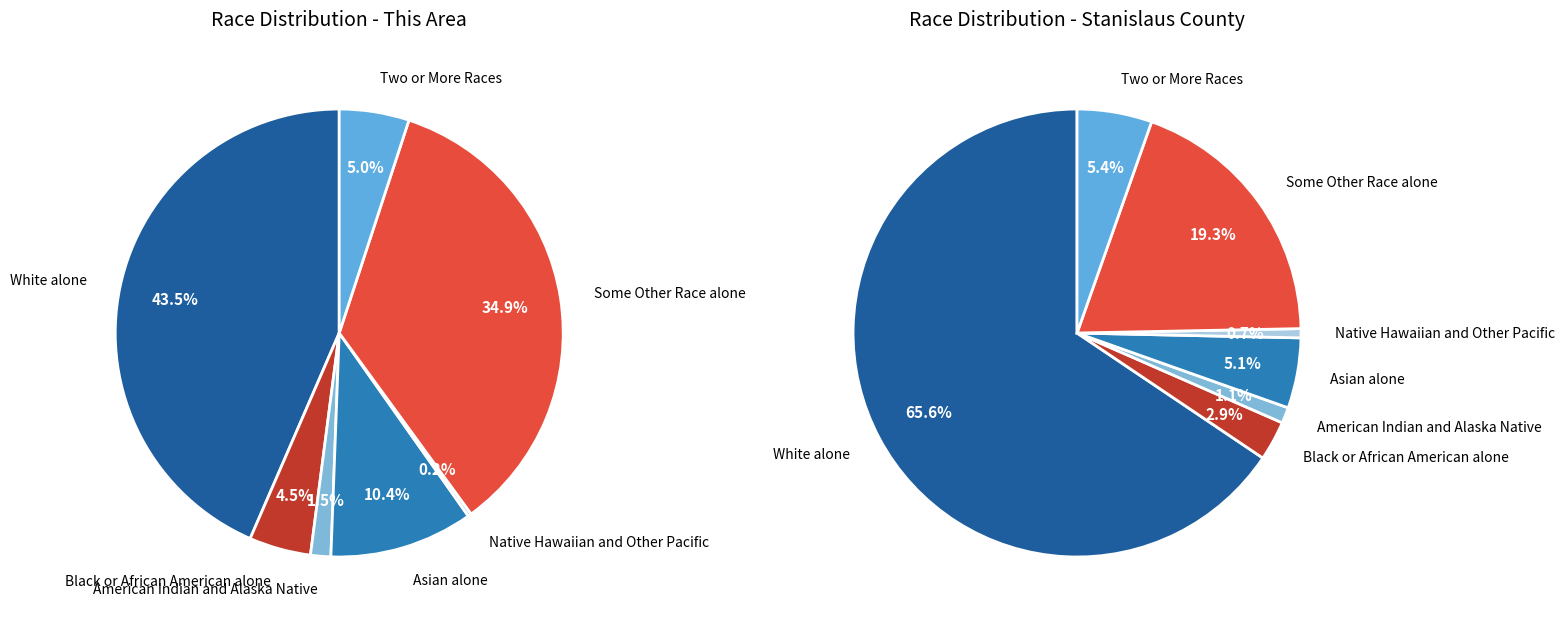

Which slice is the smallest?

Native Hawaiian and Other Pacific